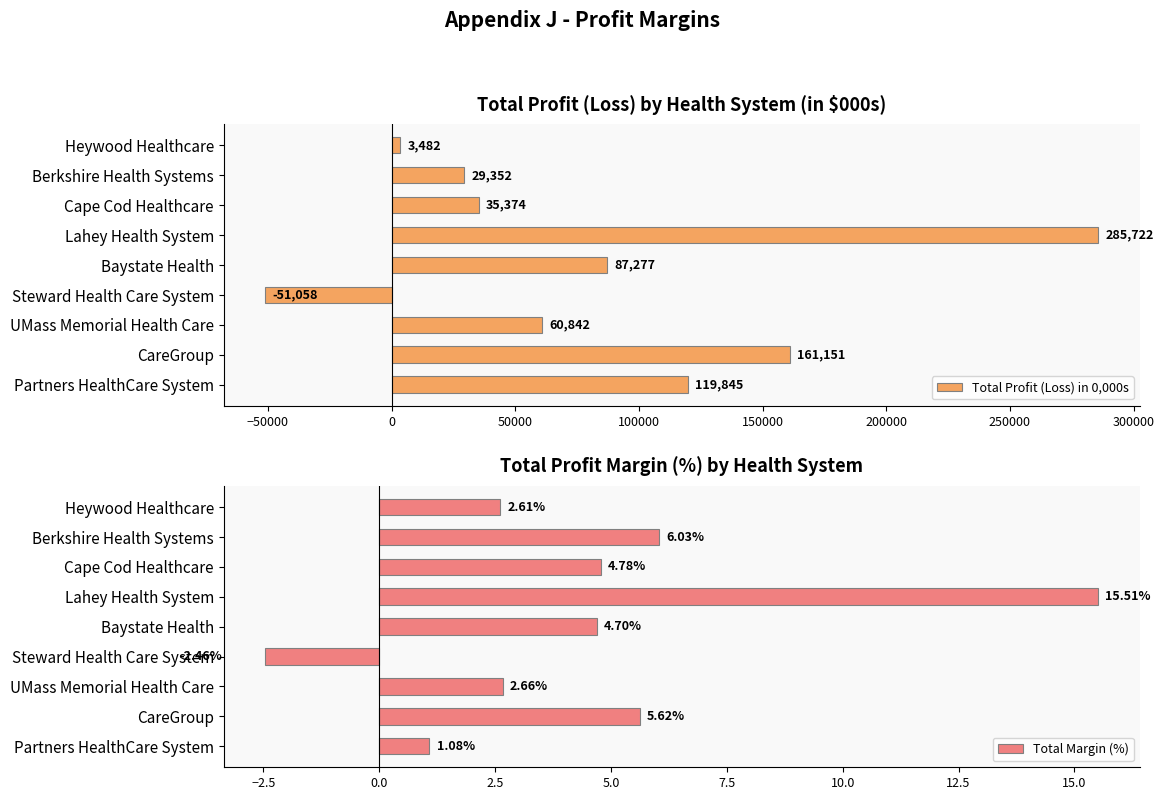

What is the difference between the Total Margin (%) values at Lahey Health System and Partners HealthCare System?

14.4